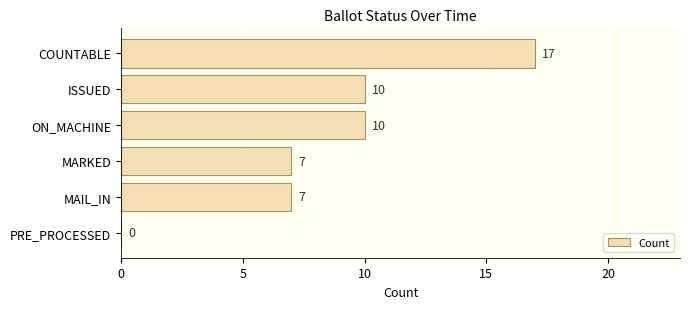

What is the maximum value shown in the chart?

17